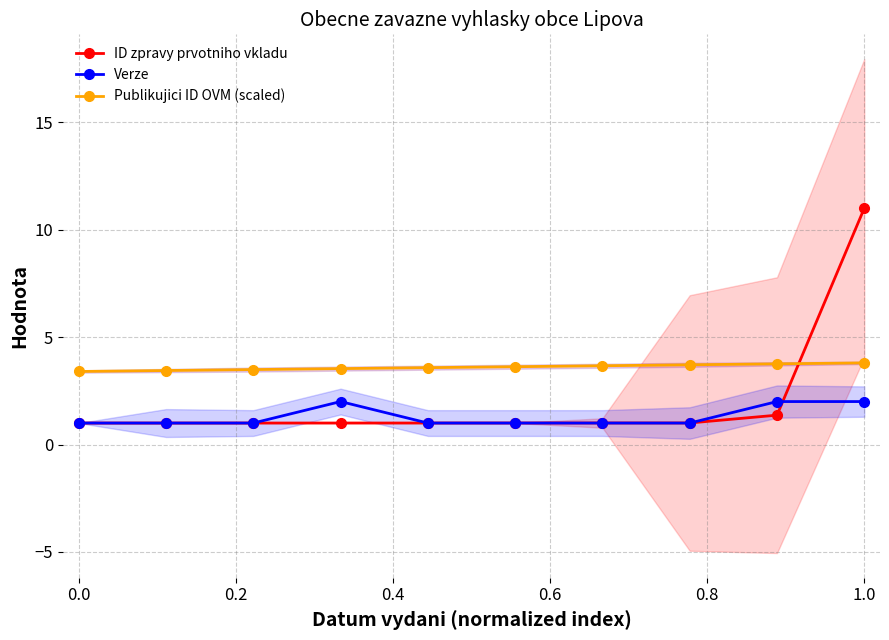

Which series has the widest spread of values?

ID zpravy prvotniho vkladu